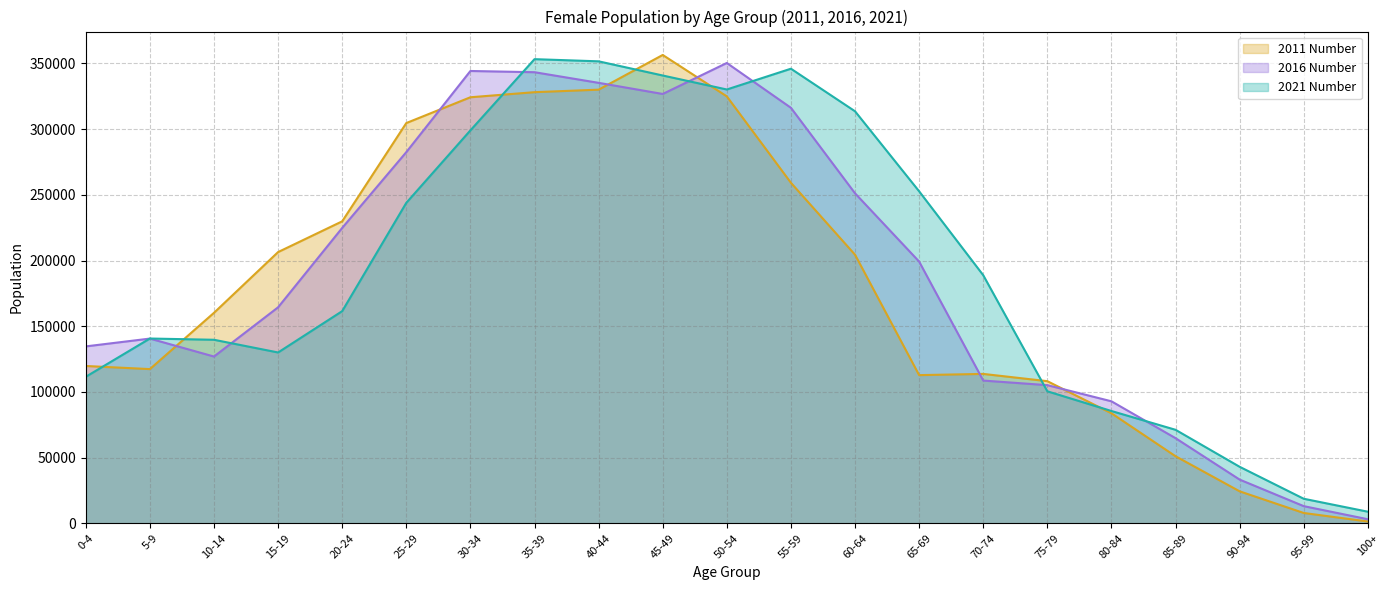

How many distinct data groups are displayed?

3